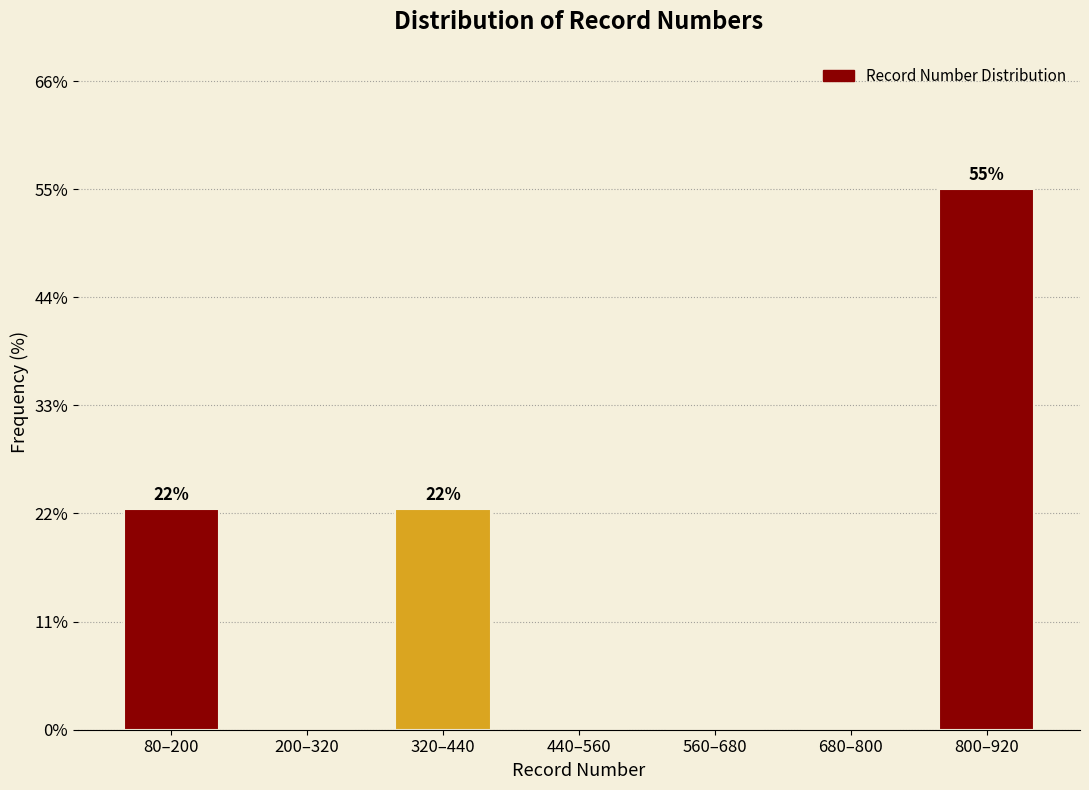

Reading left to right, transcribe all the data shown in this chart.

80–200=22.5	200–320=0.0	320–440=22.5	440–560=0.0	560–680=0.0	680–800=0.0	800–920=55.0